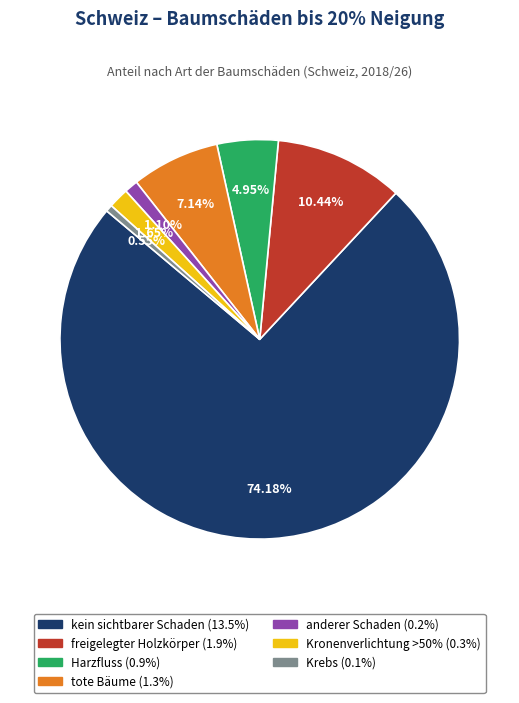

Count the number of slices in the pie.

7